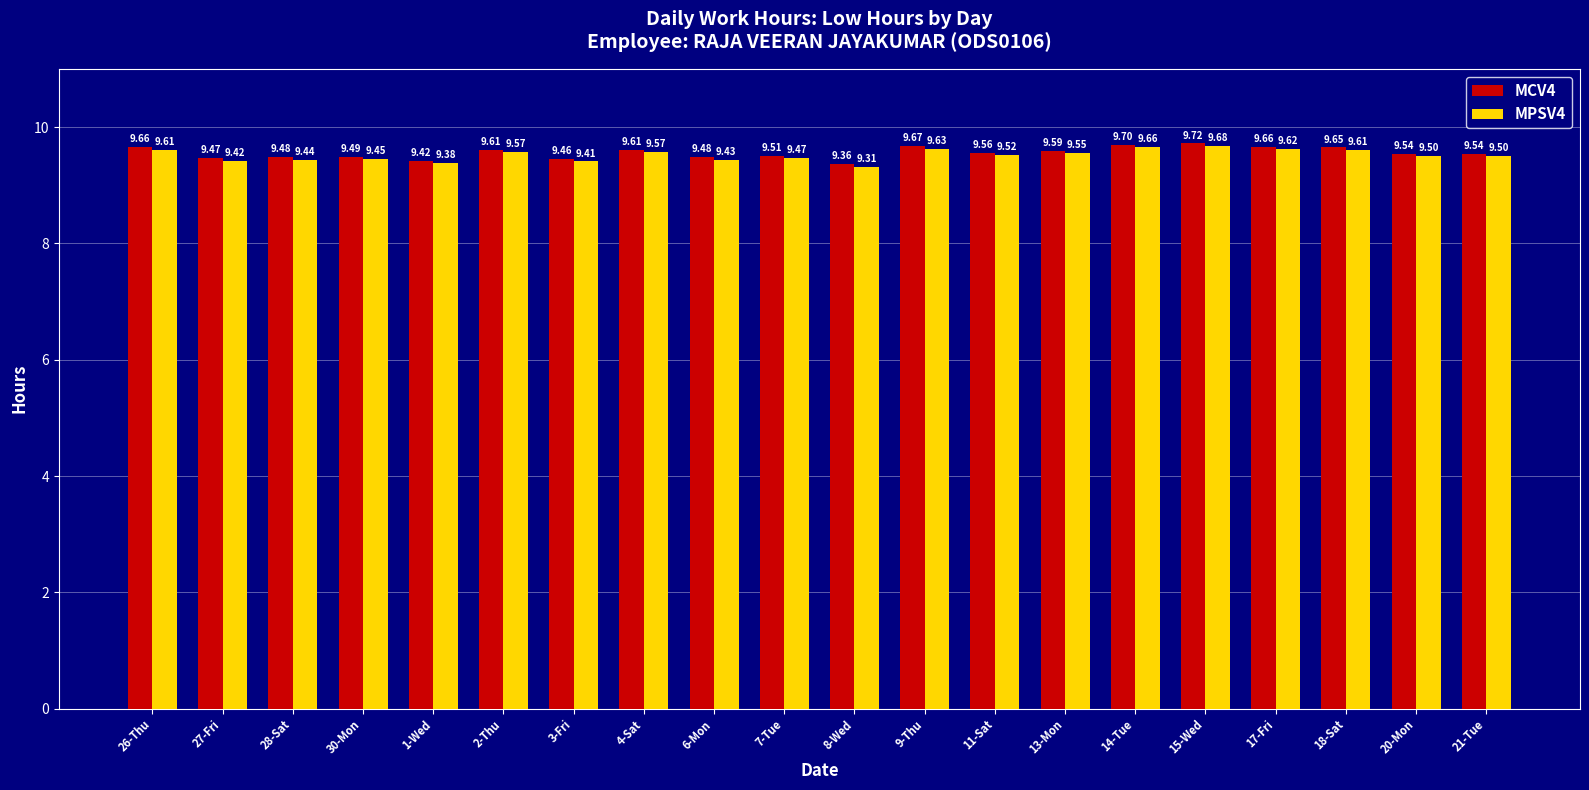

List the series in order of their peak value, highest first.

MCV4, MPSV4